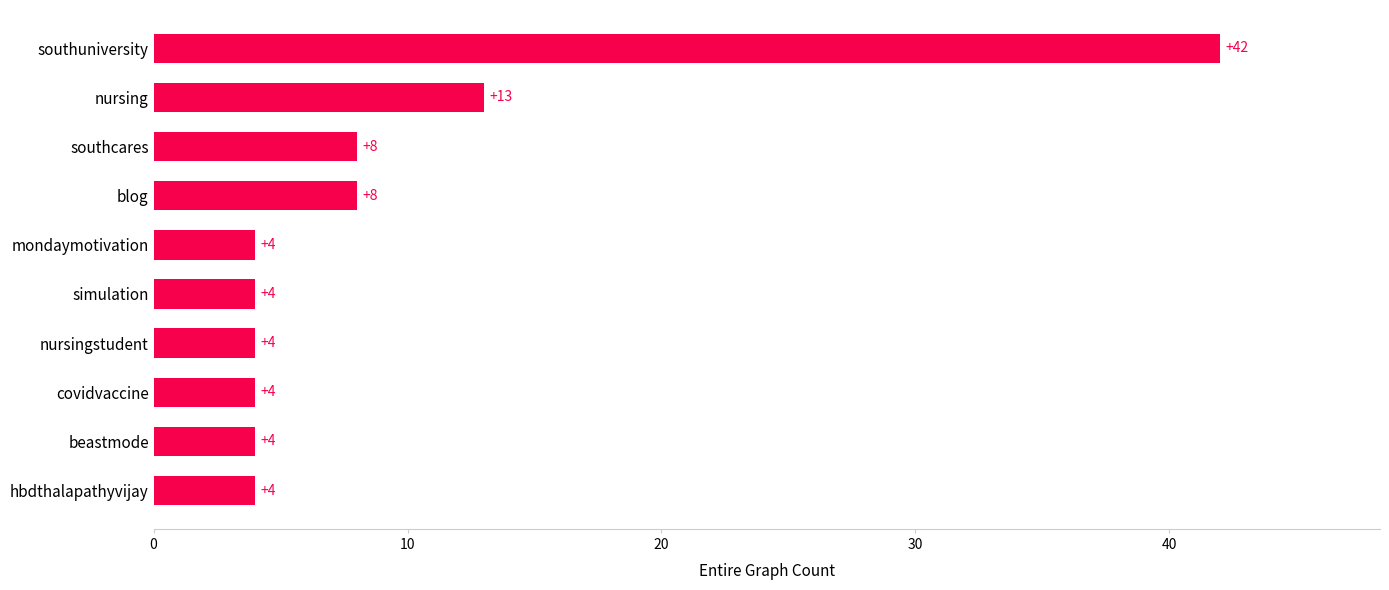

Approximately how many times larger is the value at nursingstudent compared to mondaymotivation?

1.0